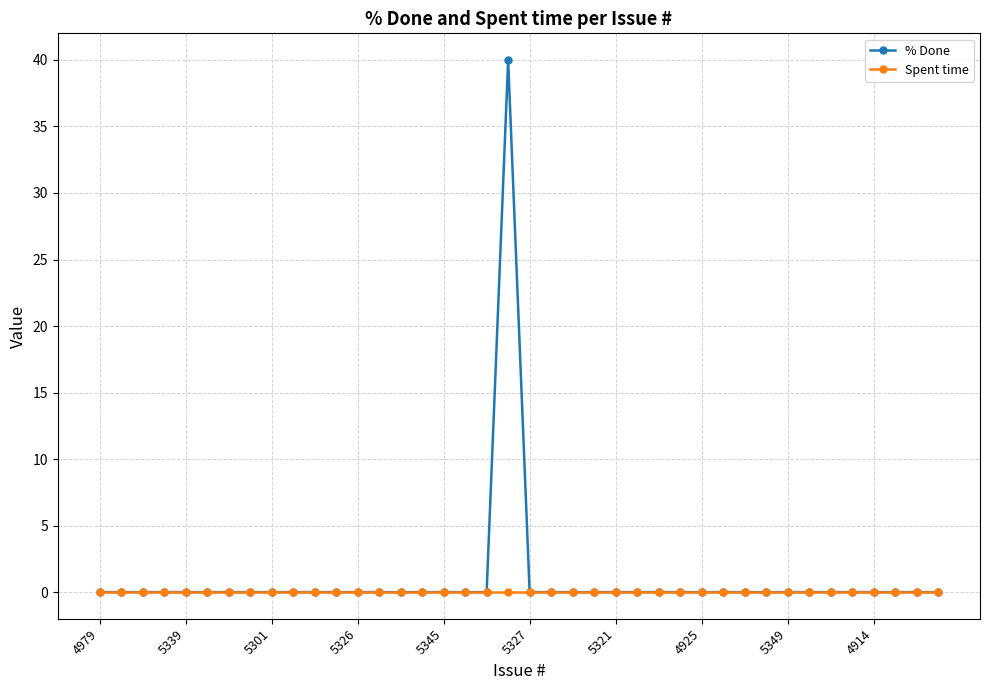

True or false: % Done has more than 0 points higher than both neighbors.

True